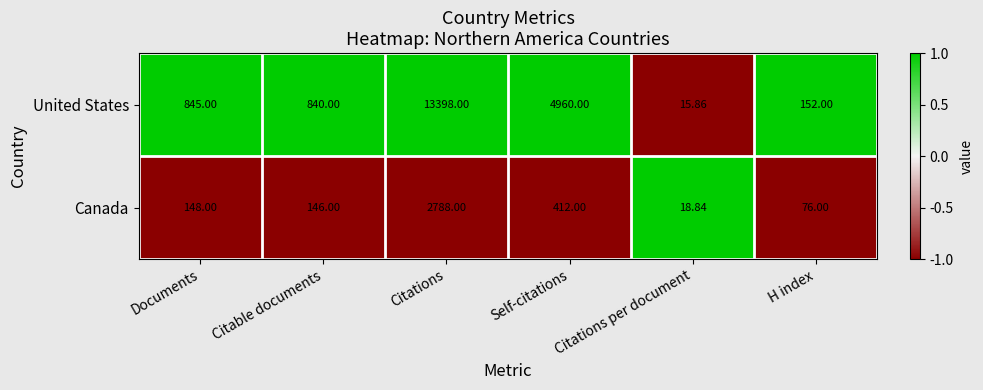

At which category is the sum across all series the highest?

Citations